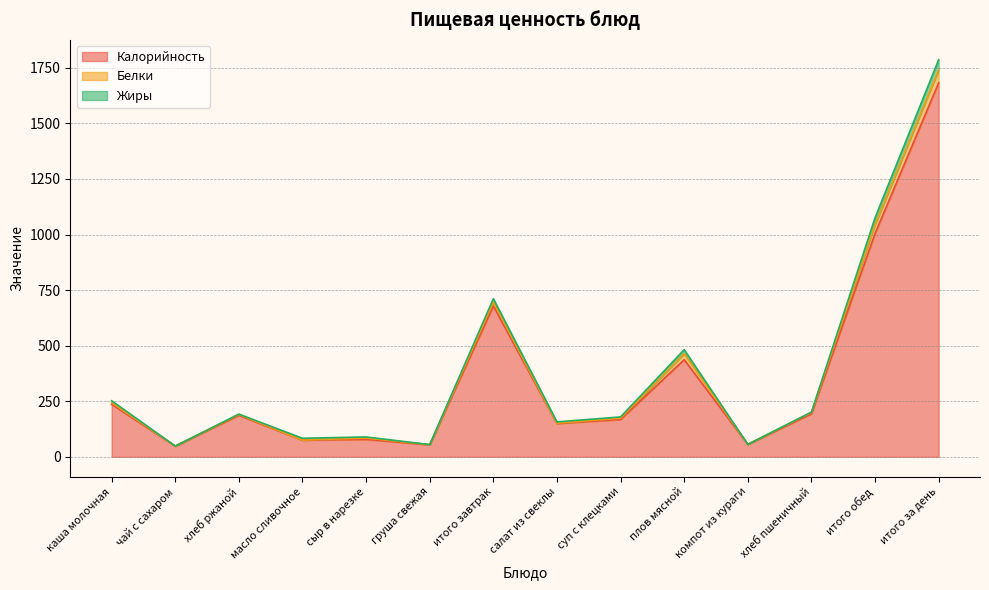

What is the difference between the highest and lowest values at груша свежая?

53.6